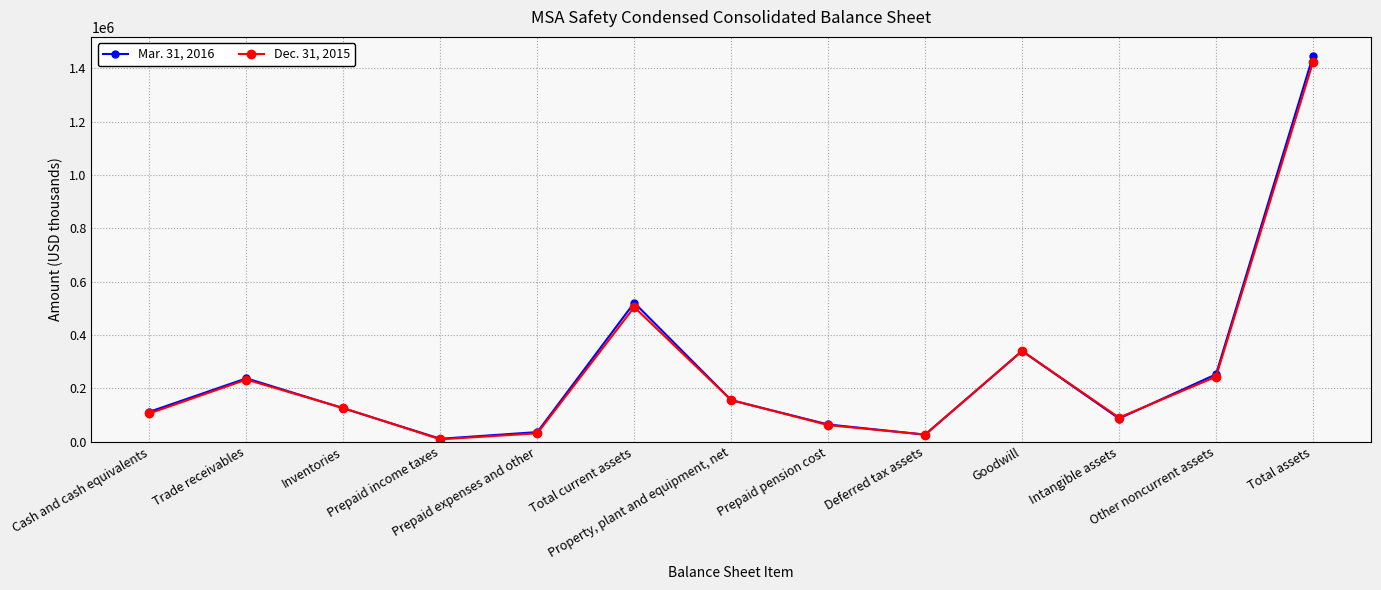

Is it true that Dec. 31, 2015 equals 31231 at Prepaid expenses and other?

True